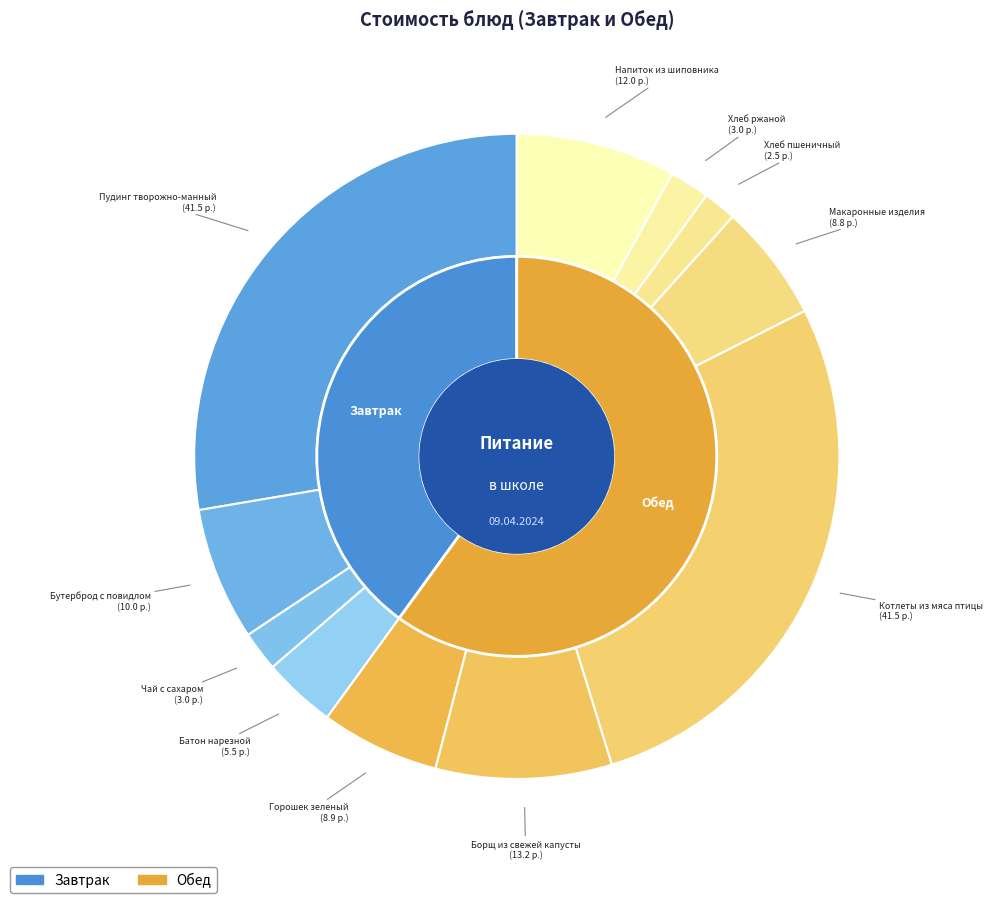

What portion of the pie excludes Напиток из шиповника?

92.0%